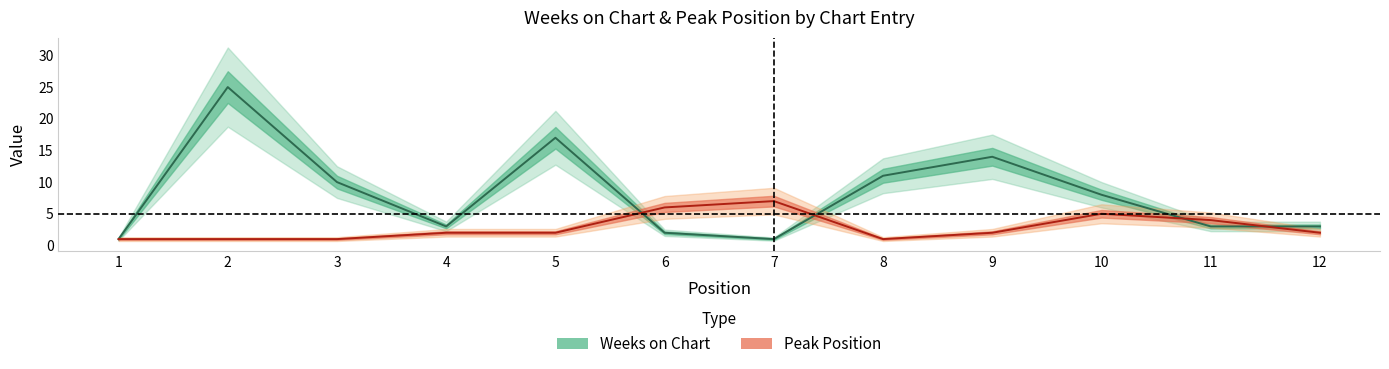

Rank the series by their average value, from lowest to highest.

Peak Position, Weeks on Chart